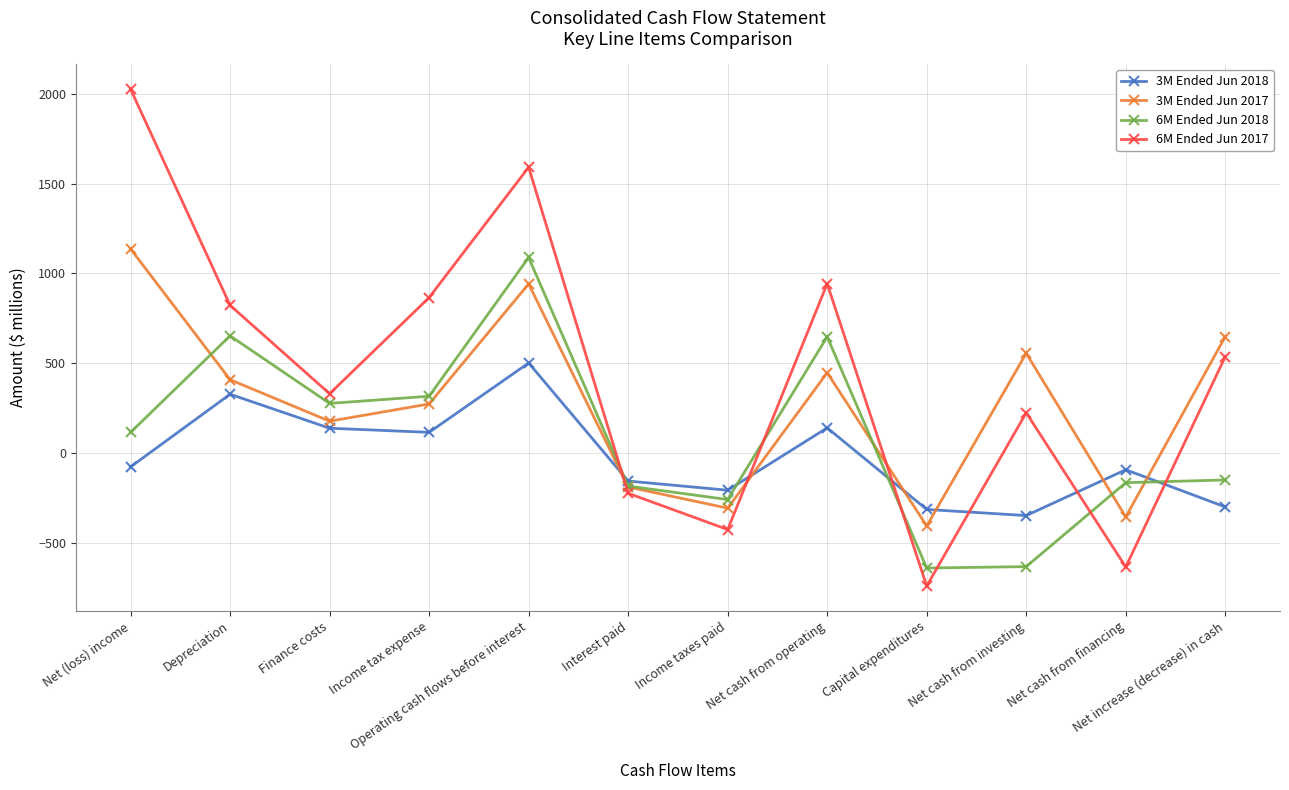

Rank the series by their maximum value, from highest to lowest.

6M Ended Jun 2017, 3M Ended Jun 2017, 6M Ended Jun 2018, 3M Ended Jun 2018